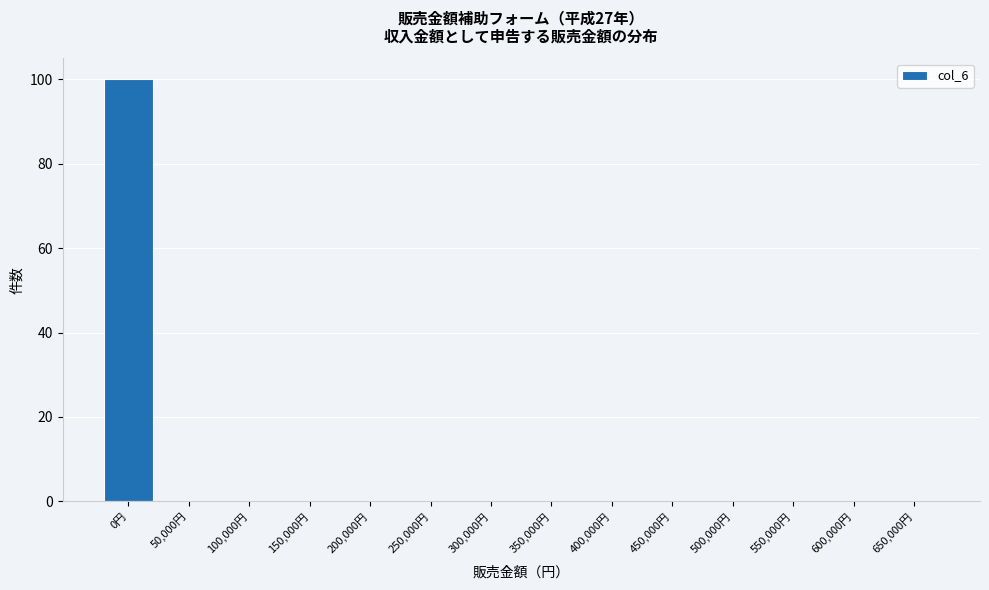

Reading right to left, transcribe all the data shown in this chart.

650,000円=0	600,000円=0	550,000円=0	500,000円=0	450,000円=0	400,000円=0	350,000円=0	300,000円=0	250,000円=0	200,000円=0	150,000円=0	100,000円=0	50,000円=0	0円=100